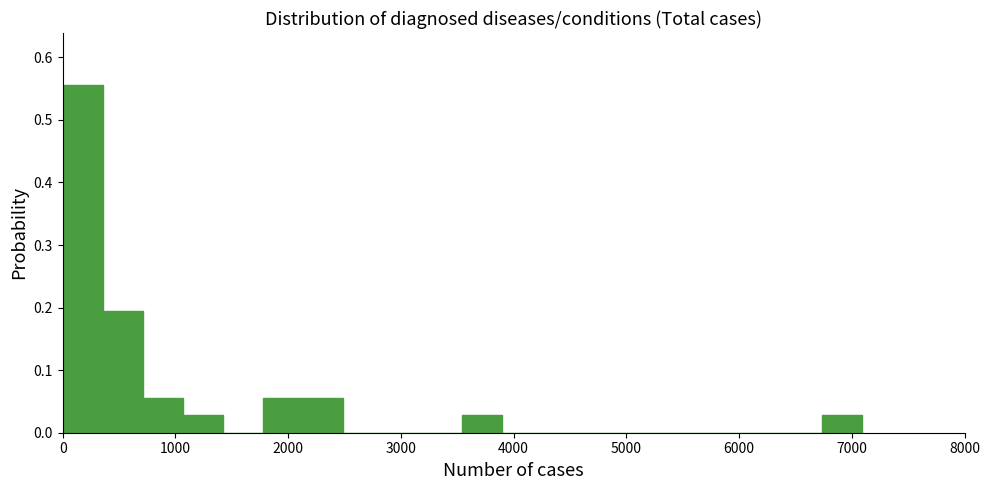

Read against the x-axis, roughly where is the centre of the tallest bar?

200